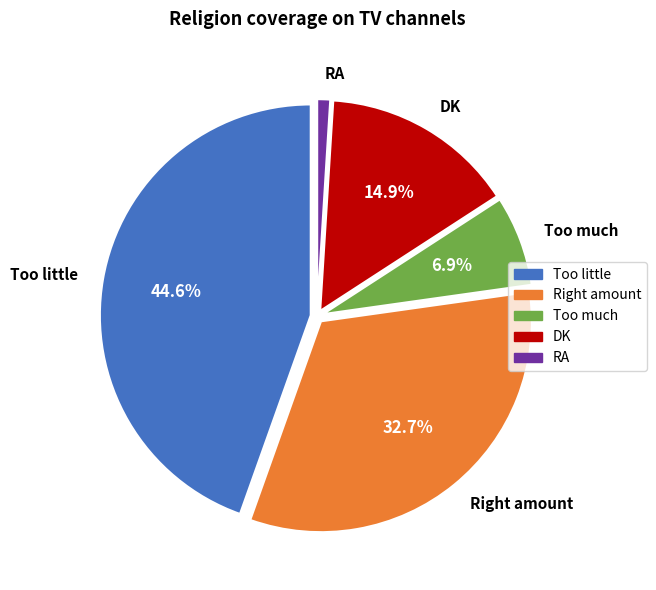

What is the ratio of the value at Too much to the value at Too little?

0.2